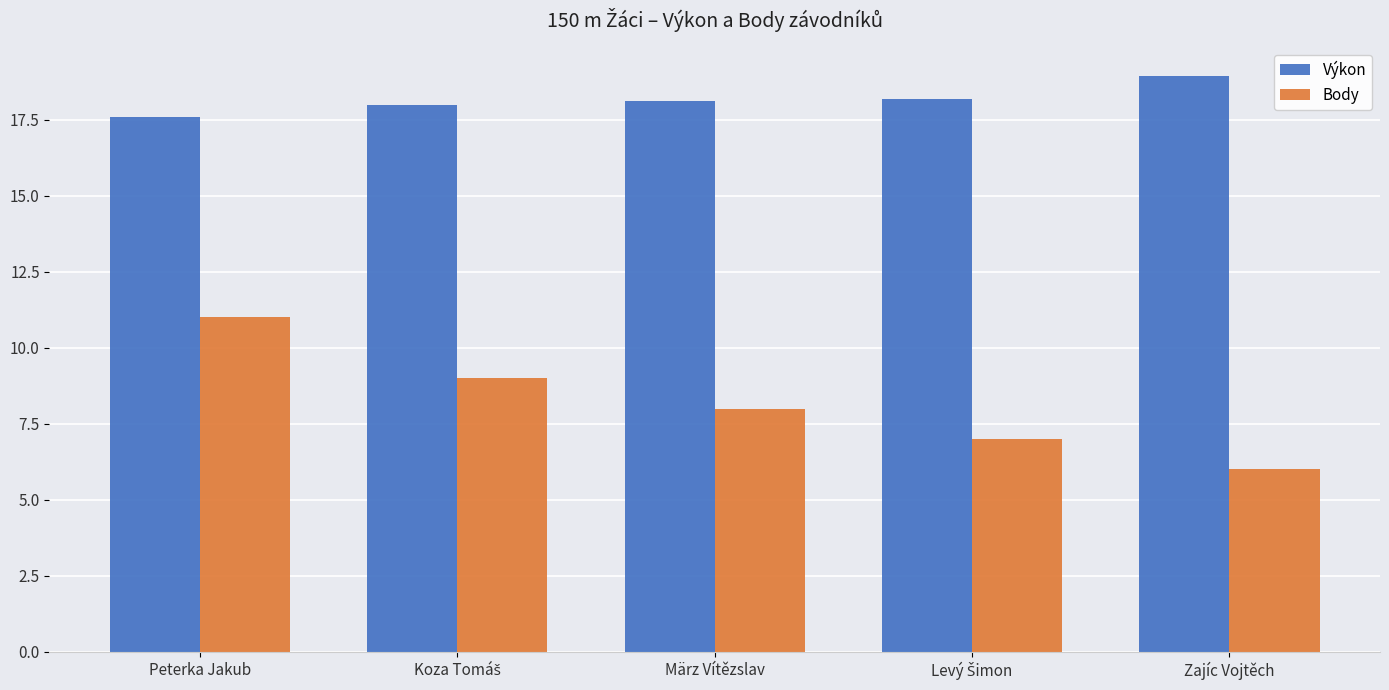

List the series in order of their overall mean, highest first.

Výkon, Body